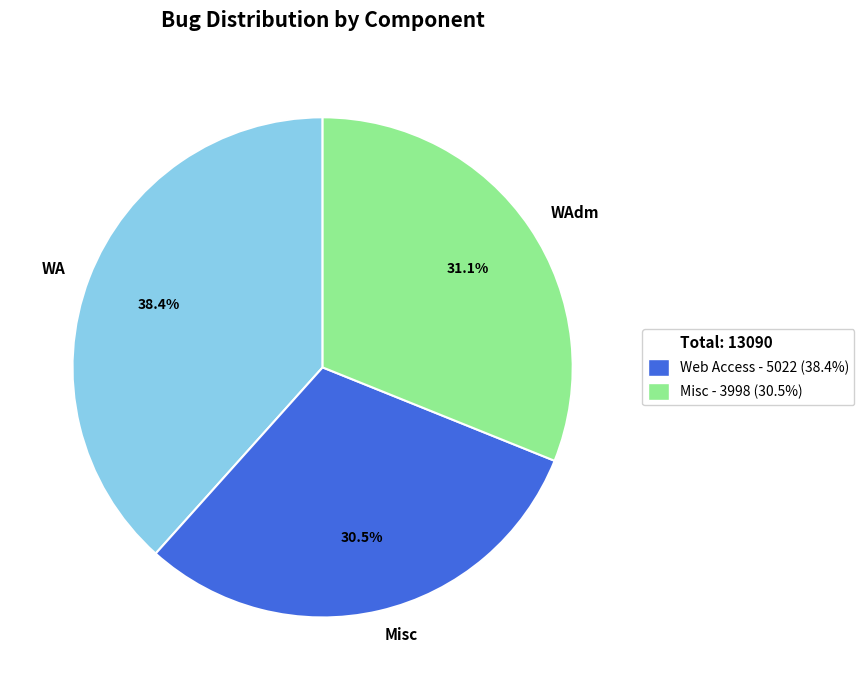

Rank the categories by value from highest to lowest.

WA, WAdm, Misc